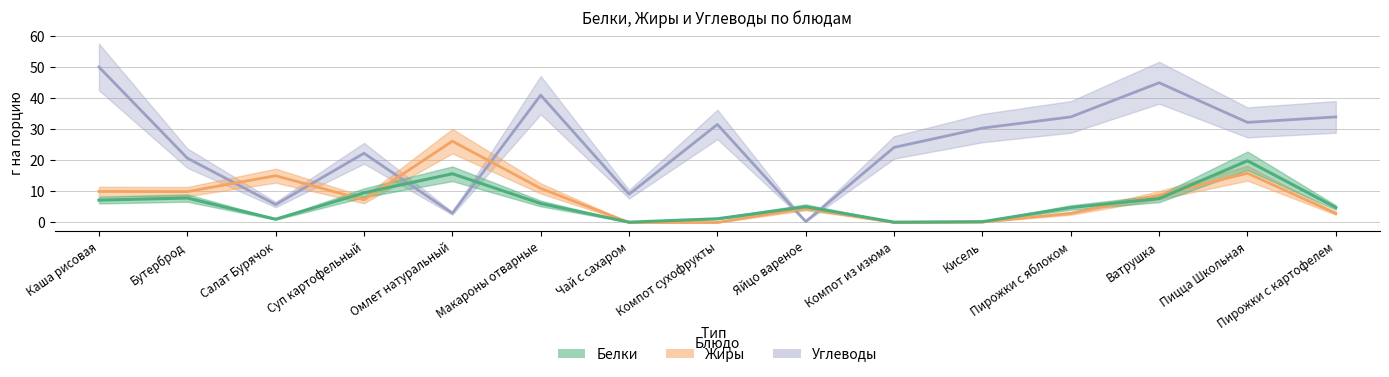

At Омлет натуральный, list the series in order from smallest to largest.

Углеводы, Белки, Жиры